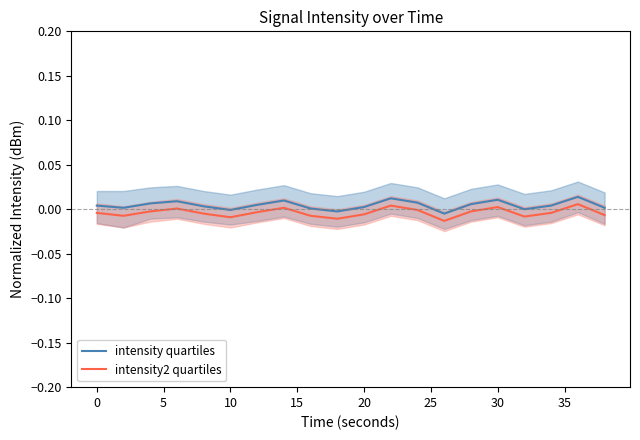

True or false: intensity quartiles and intensity2 quartiles cross at least once.

False